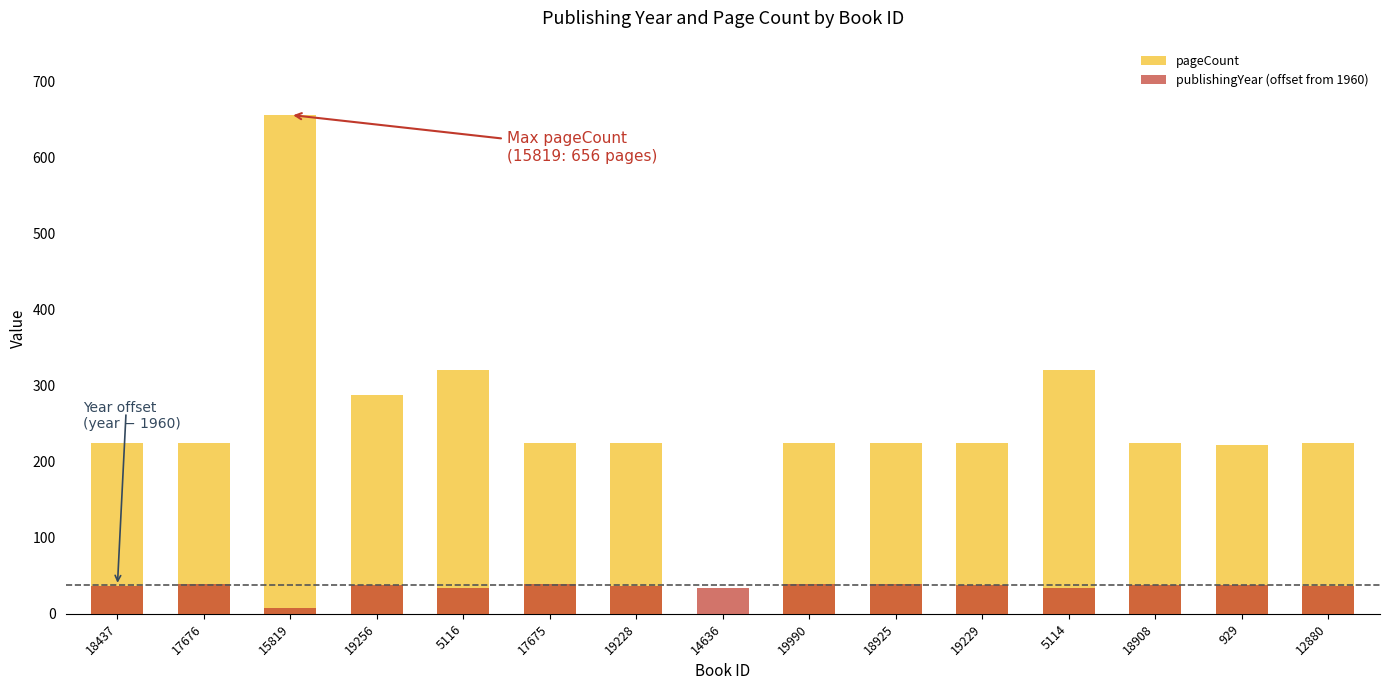

What is the lowest value of the publishingYear (offset from 1960) series?

7